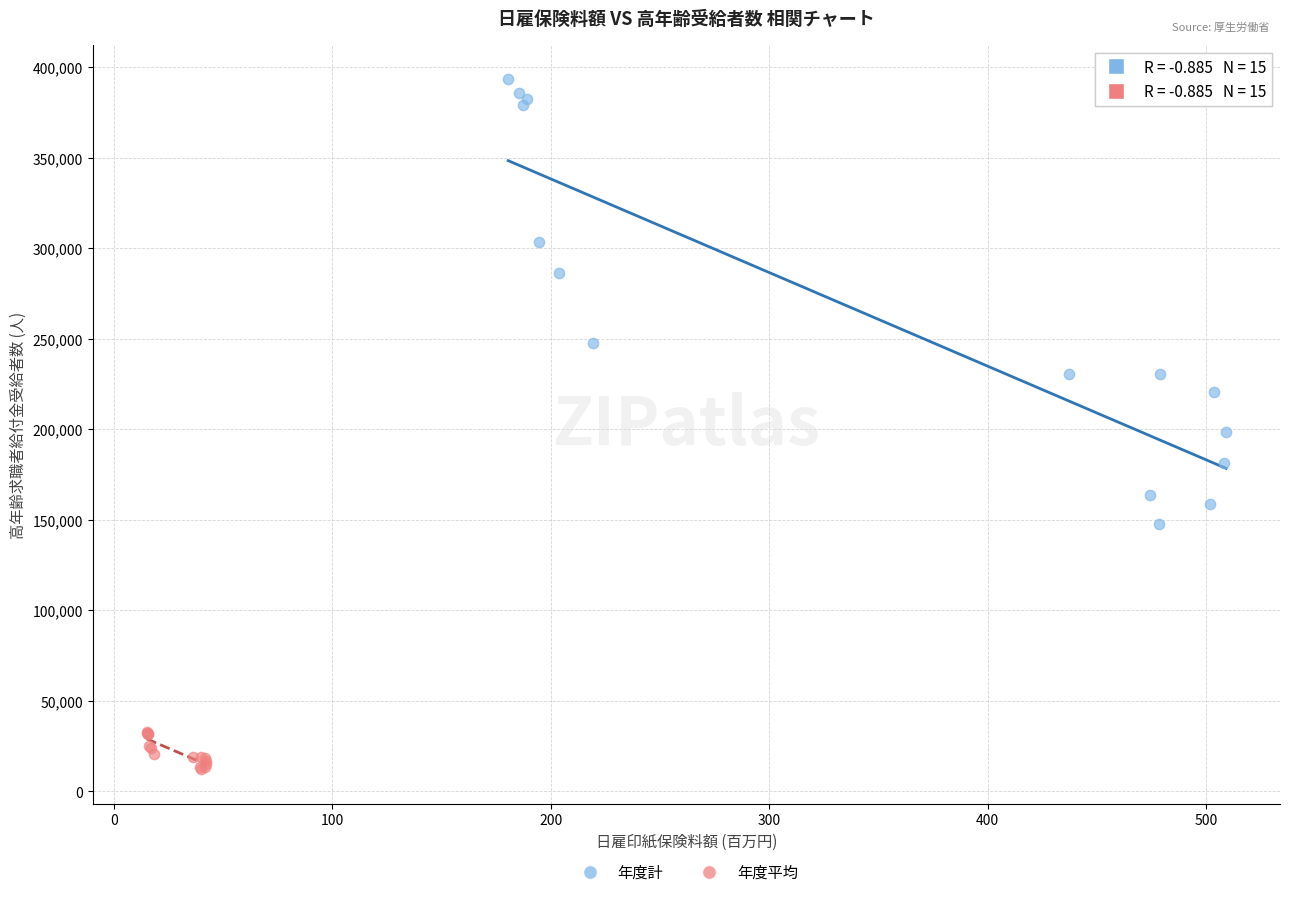

Which series has the largest Y range (max minus min)?

年度計